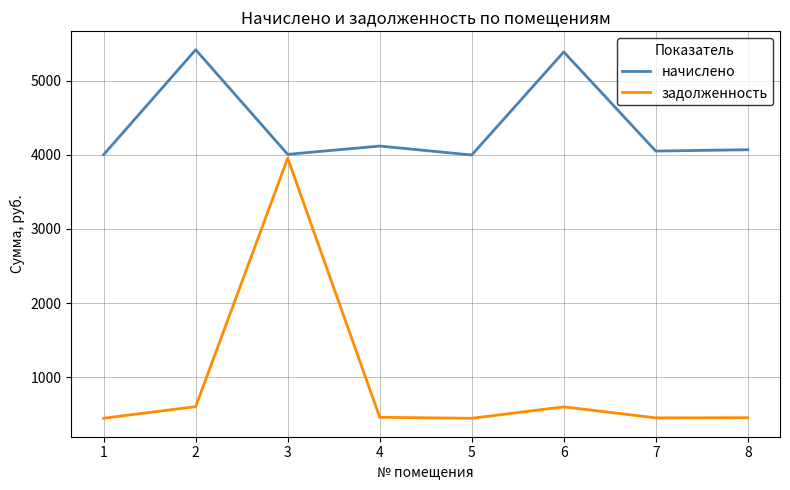

What is the difference between the highest and lowest values at 3?

51.4